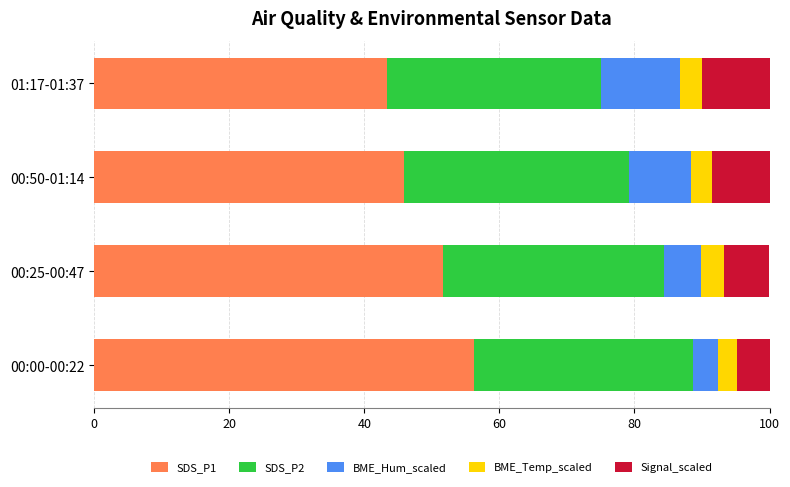

What is the total value across all series at 00:00-00:22?

100.0